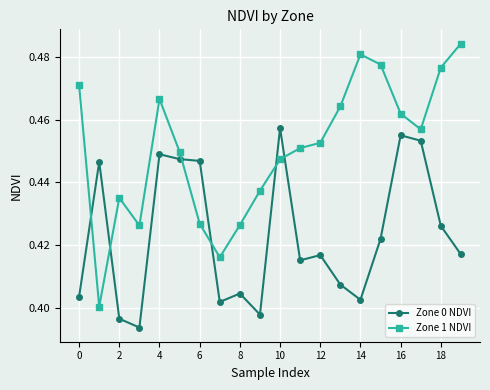

Which series has the widest spread of values?

Zone 1 NDVI